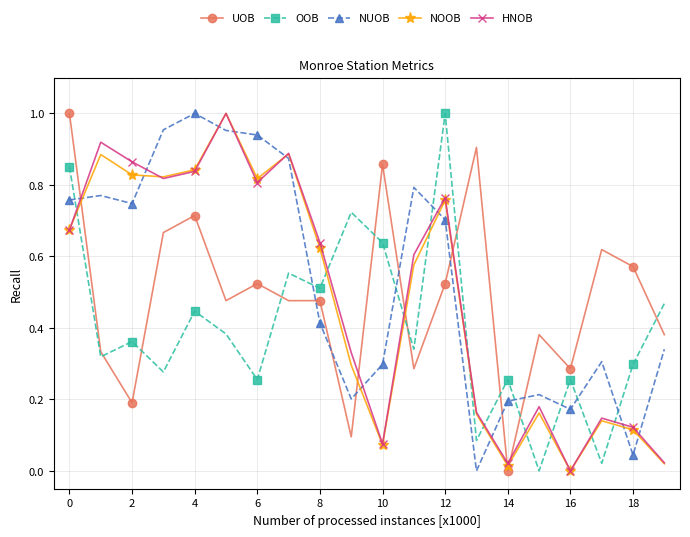

In OOB, how many points are higher than both neighbors (excluding endpoints)?

7